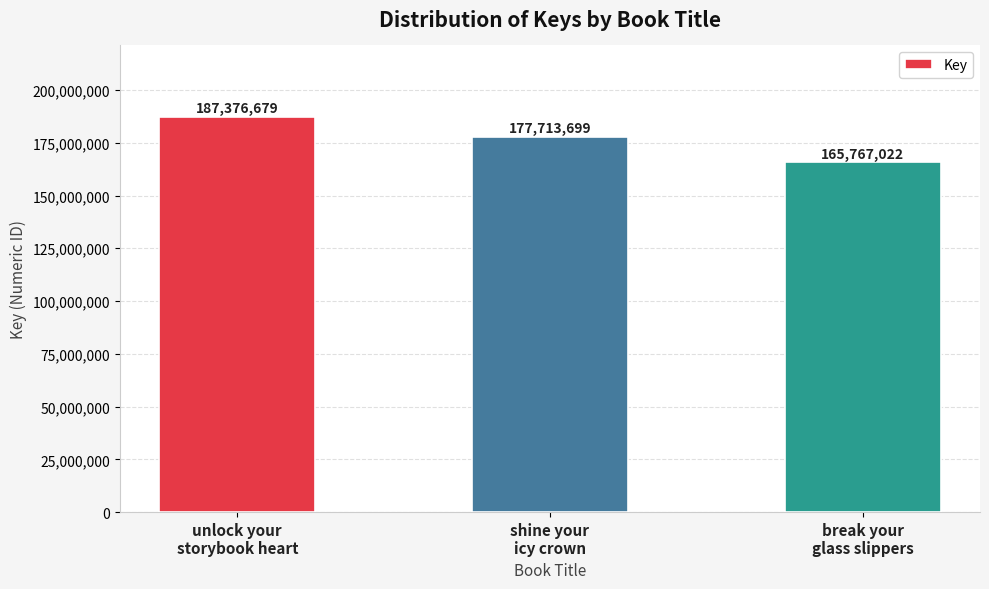

What position from the right is unlock your
storybook heart?

3